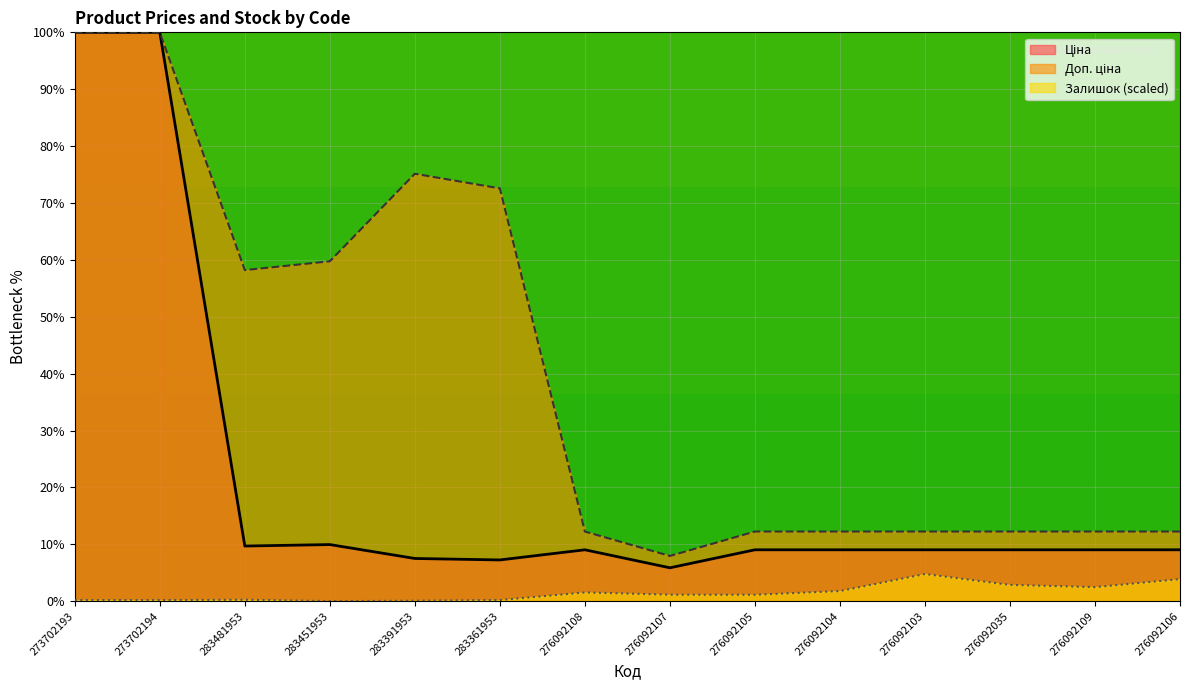

Reading right to left, what are all the values shown in this chart?

Ціна: 9.0	9.0	9.0	9.0	9.0	9.0	5.9	9.0	7.3	7.5	10.0	9.7	100.0	100.0
Доп. ціна: 12.3	12.3	12.3	12.3	12.3	12.3	8.0	12.3	72.6	75.1	59.8	58.2	100.0	100.0
Залишок: 3.9	2.5	2.9	4.8	1.8	1.1	1.1	1.5	0.2	0.1	0.0	0.3	0.2	0.2